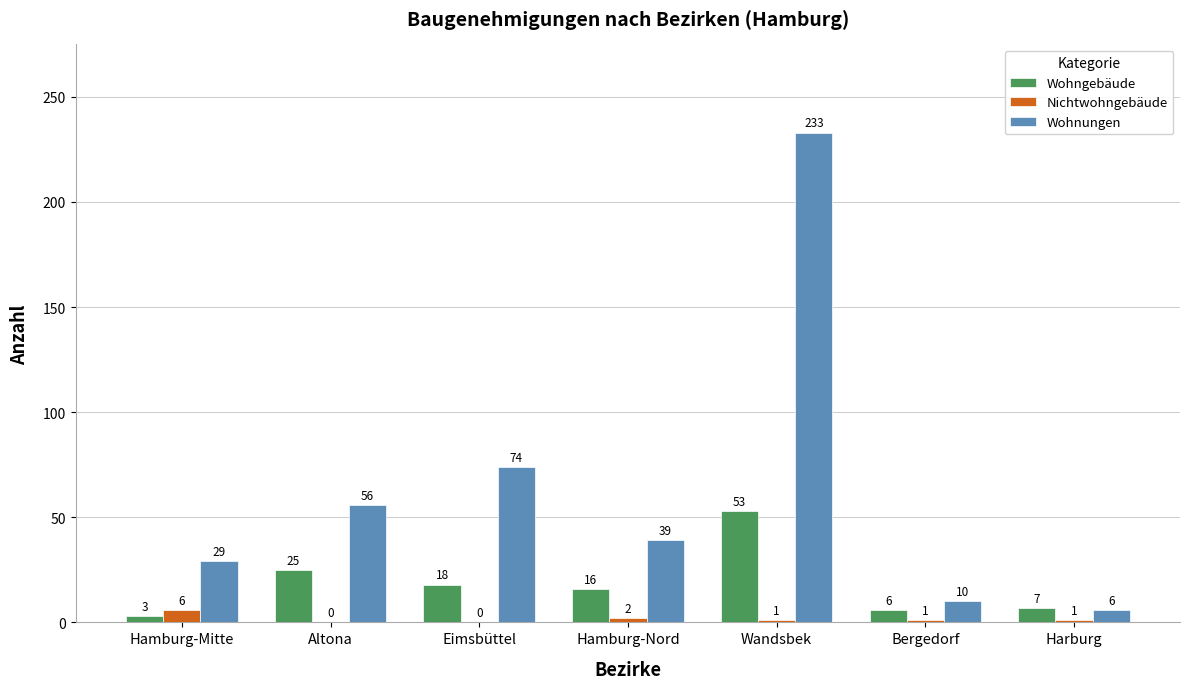

What is the sum of the Wohngebäude values at Wandsbek and Hamburg-Nord?

69